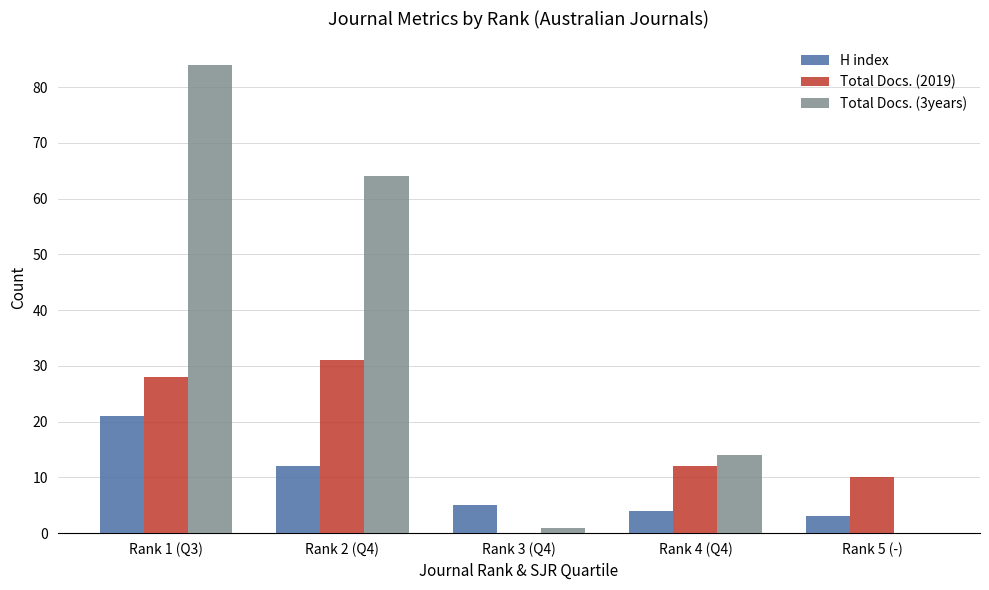

What is the total value across all series at Rank 3 (Q4)?

6